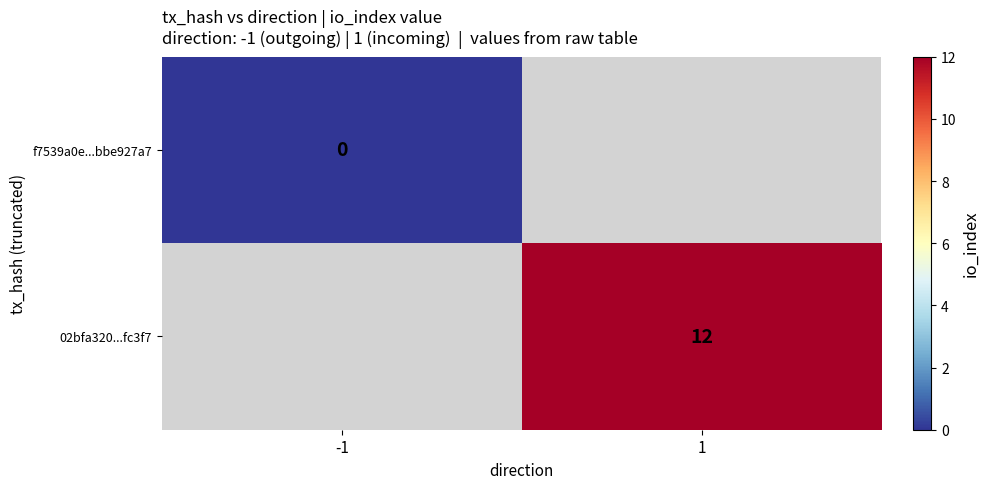

Is it true that 02bfa320...fc3f7 equals 16 at 1?

False